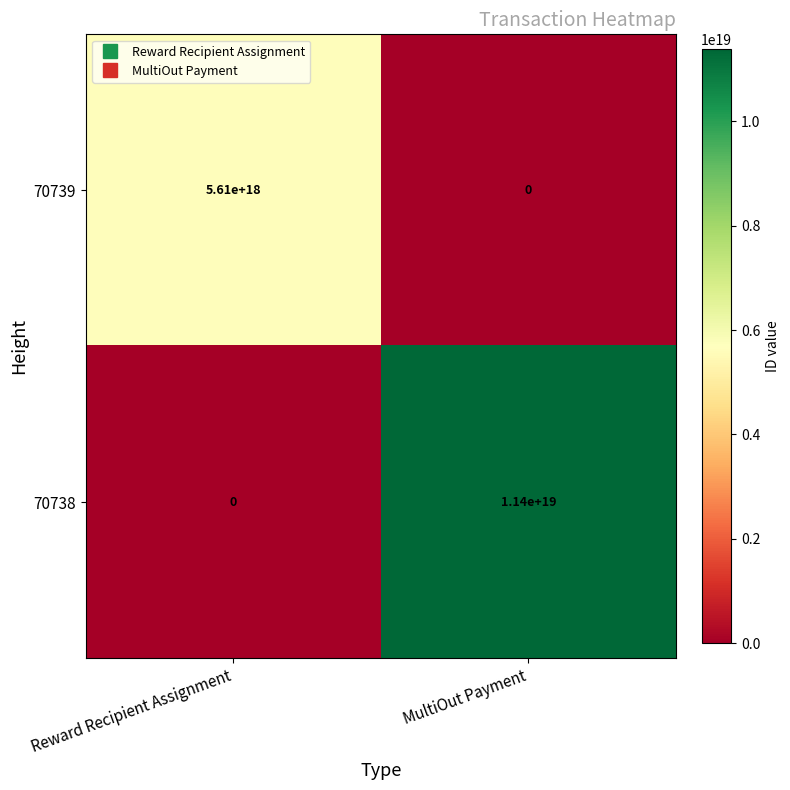

Which series has the largest range (max minus min)?

70738